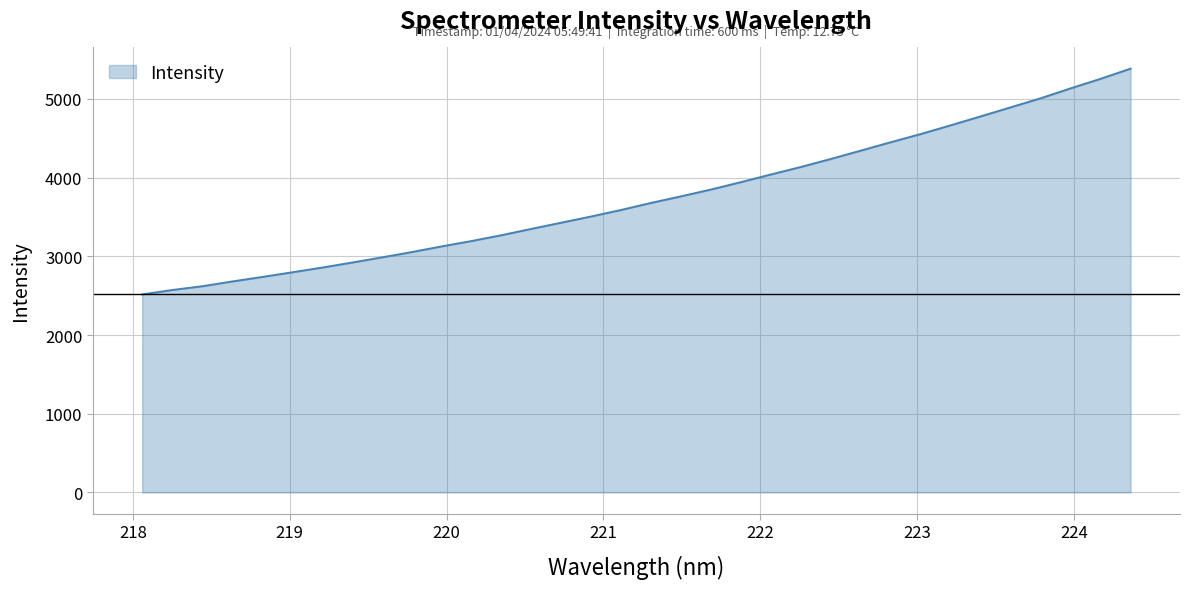

What is the difference between the maximum and minimum values?

2868.9